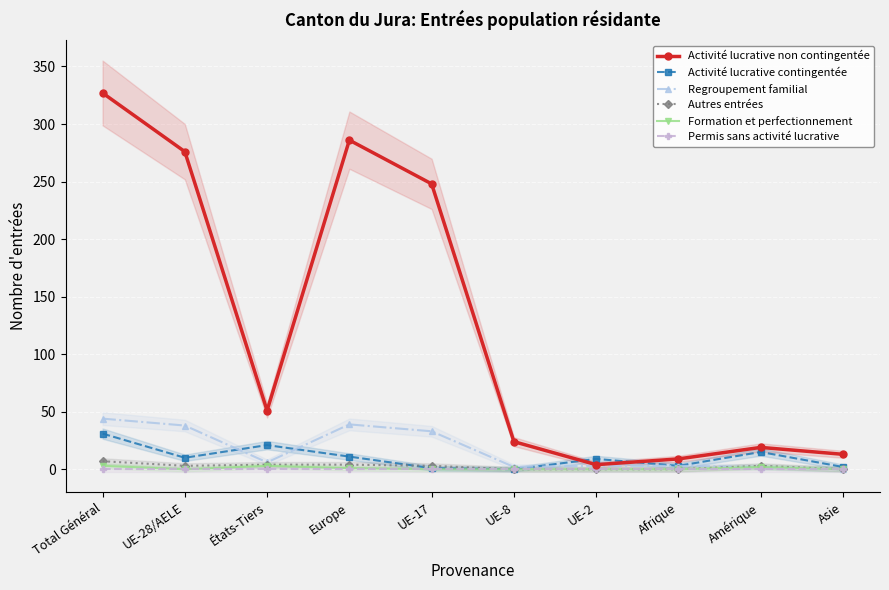

At which label is Activité lucrative non contingentée closest to 165?

UE-17